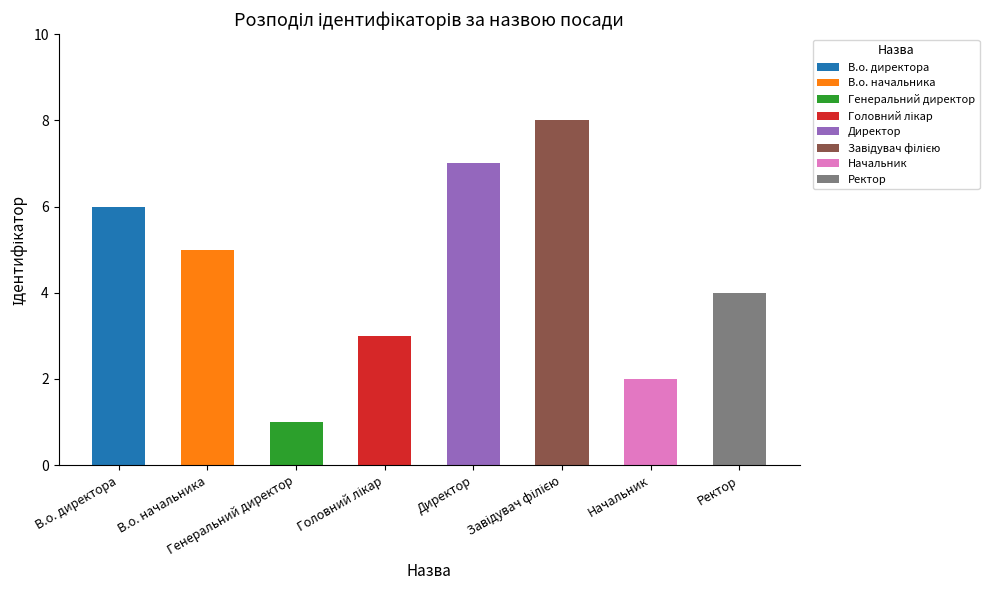

What is the label of the 6th bar from the left?

Завідувач філією